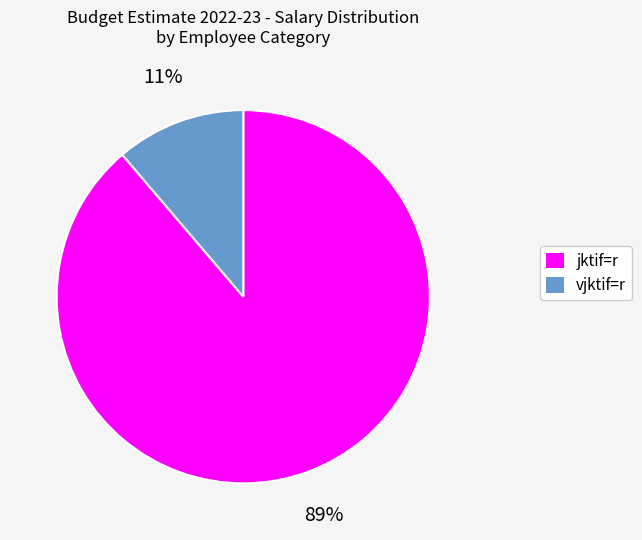

Is there a majority slice in this chart?

Yes